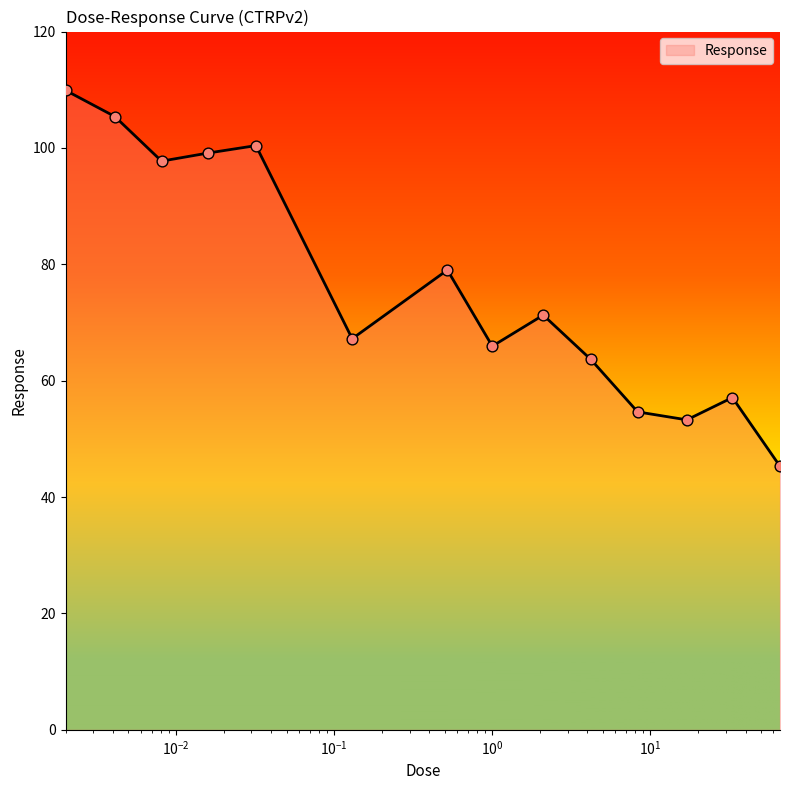

What is the maximum value shown in the chart?

109.9